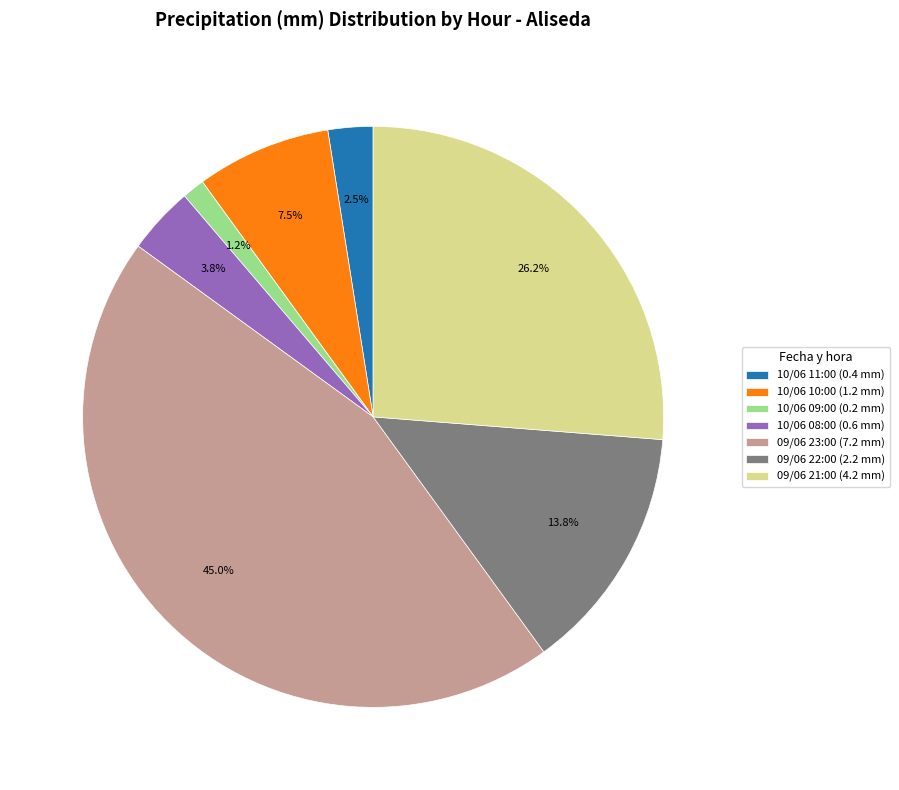

Which has a higher value, 09/06 22:00 (2.2 mm) or 10/06 11:00 (0.4 mm)?

09/06 22:00 (2.2 mm)